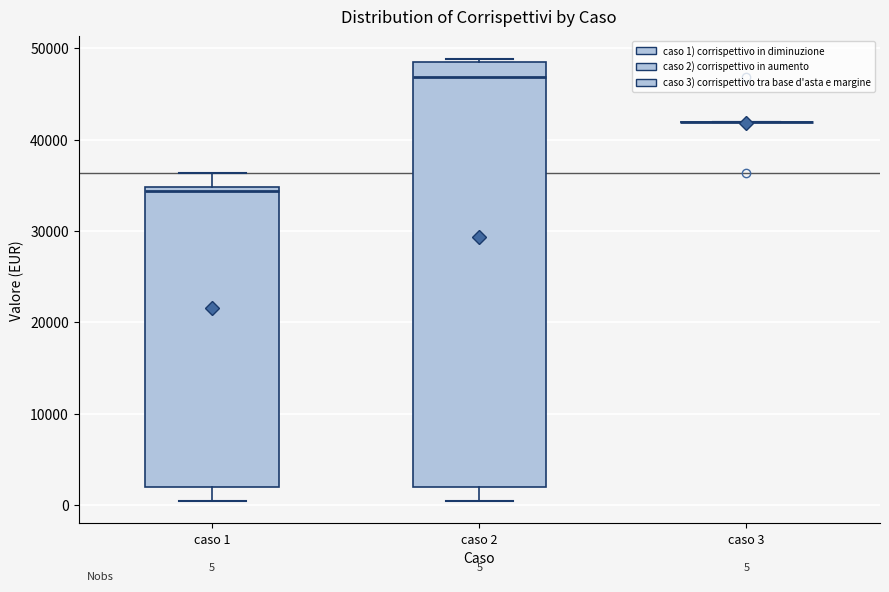

Which box is the tallest, from its lower edge to its upper edge?

caso 2